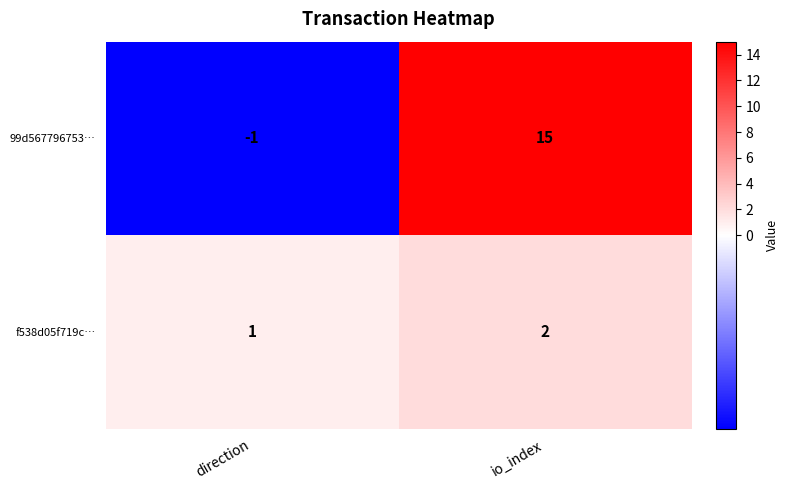

At which label is 99d567796753… closest to 7?

direction